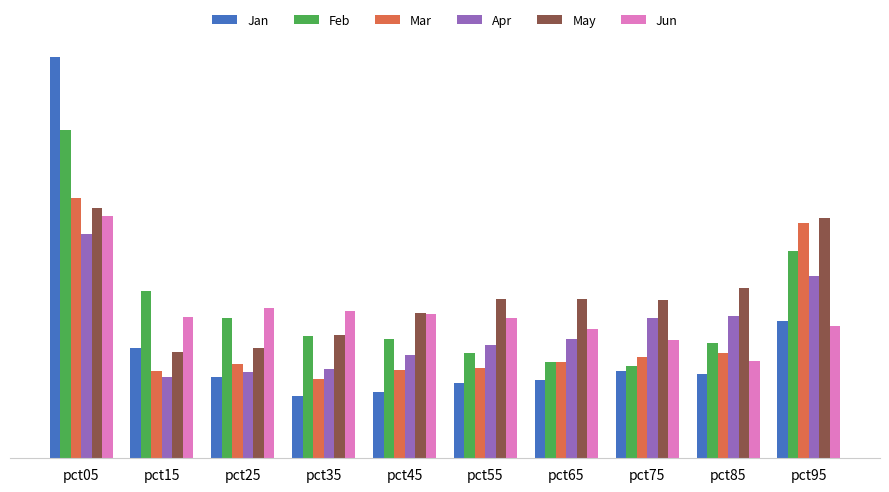

Are the bars grouped side by side (vs. stacked)?

Yes